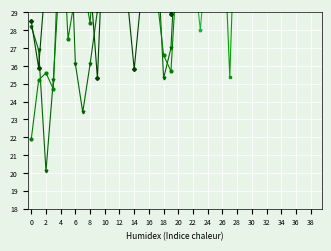

Reading left to right, list all the values displayed in this chart.

4.659: 0=28.2	1=26.9	2=20.1	3=25.2	4=32.3	5=37.4	6=26.1	7=23.4	8=26.1	9=29.1	10=31.2	11=40.5	12=37.9	13=34.9	14=35.7	15=37.1	16=37.2	17=33.7	18=25.3	19=27.0	20=34.9	21=37.1	22=47.3	23=46.9	24=37.4	25=42.7	26=39.8	27=47.3	28=46.6	29=48.1	30=47.2	31=54.4	32=52.4	33=50.2	34=48.1	35=47.2	36=45.6	37=43.0	38=44.1	39=42.7
4.511: 0=21.9	1=25.2	2=25.6	3=24.7	4=35.7	5=27.5	6=30.0	7=30.8	8=28.4	9=34.5	10=32.4	11=34.9	12=35.7	13=31.4	14=29.3	15=34.4	16=30.1	17=30.2	18=26.6	19=25.7	20=32.8	21=31.8	22=30.0	23=35.3	24=35.3	25=36.5	26=37.9	27=36.8	28=44.2	29=46.5	30=55.8	31=61.0	32=59.1	33=50.2	34=42.1	35=42.1	36=36.8	37=34.4	38=44.2	39=46.5
3.477: 0=39.4	1=37.9	2=33.8	3=39.0	4=40.4	5=39.3	6=38.0	7=43.7	8=45.8	9=42.2	10=40.3	11=36.1	12=30.3	13=36.2	14=34.6	15=32.9	16=37.2	17=37.3	18=36.1	19=33.0	20=37.2	21=34.5	22=34.5	23=32.9	24=30.3	25=38.6	26=35.5	27=25.4	28=37.7	29=42.4	30=41.5	31=37.2	32=43.7	33=37.2	34=35.9	35=41.7	36=43.7	37=41.7	38=41.5	39=43.1
2.148: 0=39.1	1=42.0	2=41.5	3=45.6	4=43.3	5=38.6	6=37.7	7=39.1	8=39.0	9=34.8	10=35.5	11=34.6	12=43.3	13=52.9	14=54.7	15=62.3	16=61.7	17=58.0	18=59.9	19=56.8	20=55.0	21=59.4	22=52.3	23=50.6	24=48.8	25=40.9	26=48.8	27=41.5	28=40.1	29=42.4	30=39.2	31=41.4	32=37.1	33=41.4	34=39.2	35=40.0	36=40.1	37=41.4	38=40.1	39=39.2
4.807: 0=28.5	1=25.9	2=31.2	3=29.7	4=34.6	5=34.2	6=38.6	7=37.2	8=30.8	9=25.3	10=35.2	11=30.5	12=37.8	13=30.1	14=25.8	15=30.1	16=30.5	17=39.3	18=30.5	19=28.9	20=30.5	21=34.7	22=34.7	23=39.3	24=37.8	25=38.5	26=41.5	27=41.0	28=41.3	29=49.8	30=43.9	31=48.1	32=48.4	33=31.9	34=38.5	35=45.3	36=47.9	37=37.8	38=41.3	39=39.5
6.136: 0=35.8	1=37.3	2=39.9	3=39.9	4=46.1	5=43.2	6=40.7	7=35.3	8=33.0	9=42.2	10=33.3	11=42.2	12=32.6	13=37.6	14=42.0	15=39.5	16=48.8	17=43.6	18=45.0	19=45.0	20=40.9	21=36.7	22=31.8	23=28.0	24=33.3	25=31.7	26=32.7	27=32.4	28=30.0	29=29.9	30=32.1	31=32.4	32=32.8	33=40.2	34=37.6	35=43.2	36=45.0	37=38.3	38=32.1	39=34.0